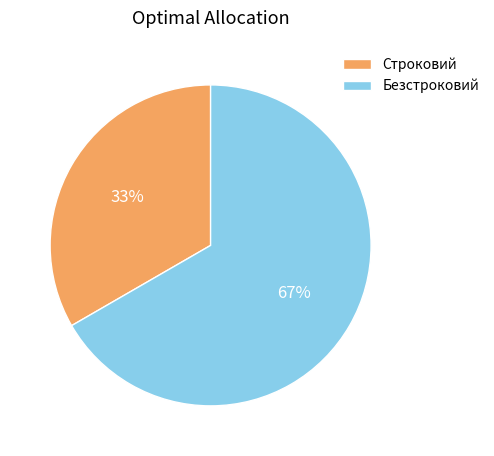

Is it true that Безстроковий is 67% of the pie?

True